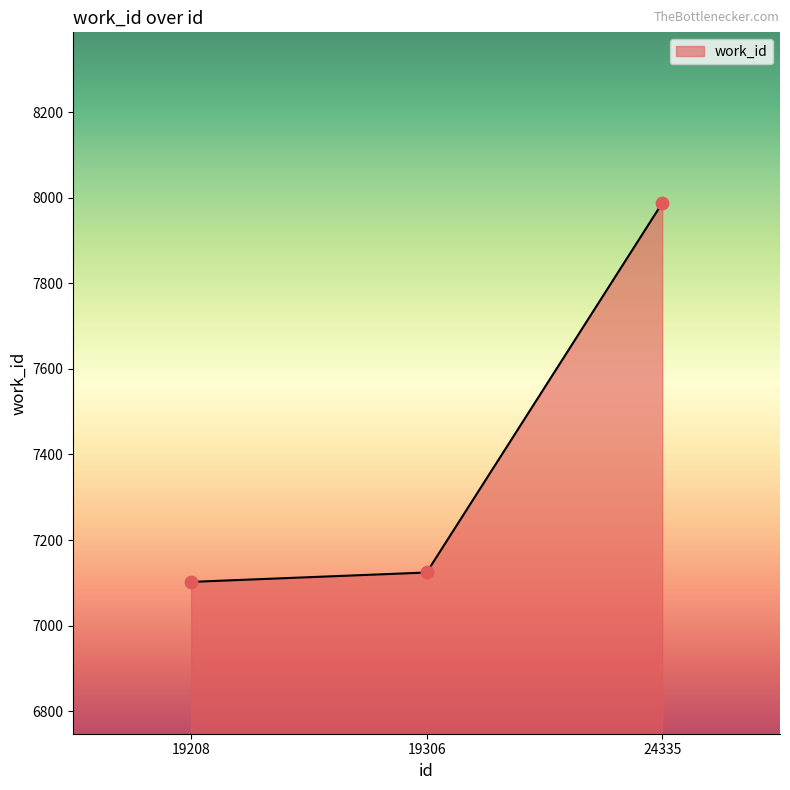

Which has a higher value, 24335 or 19208?

24335